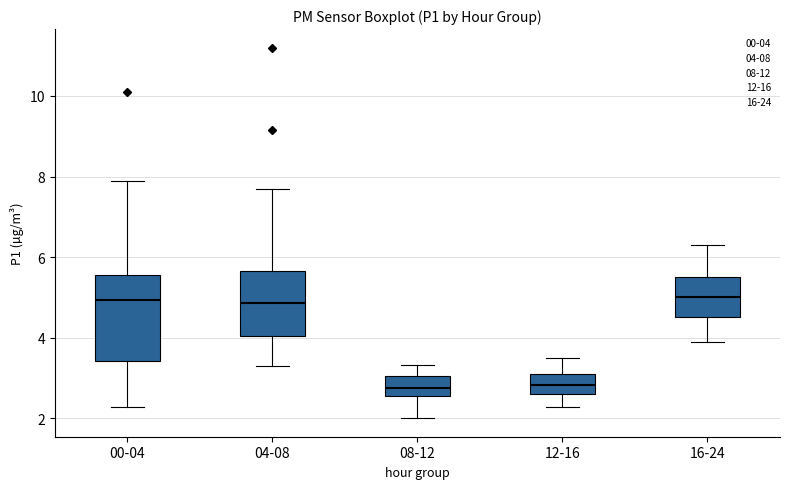

Reading left to right, read every box against the y-axis: the position of its median line, the range the box covers, and the ends of its whiskers. The values are not printed on the chart, so give them approximately, as read against the axis.

00-04: median 5.0, box 3.4 to 5.6, whiskers 2.2 to 7.8
04-08: median 4.8, box 4.0 to 5.6, whiskers 3.4 to 7.6
08-12: median 2.8, box 2.6 to 3.0, whiskers 2.0 to 3.4
12-16: median 2.8, box 2.6 to 3.2, whiskers 2.2 to 3.6
16-24: median 5.0, box 4.6 to 5.6, whiskers 4.0 to 6.4